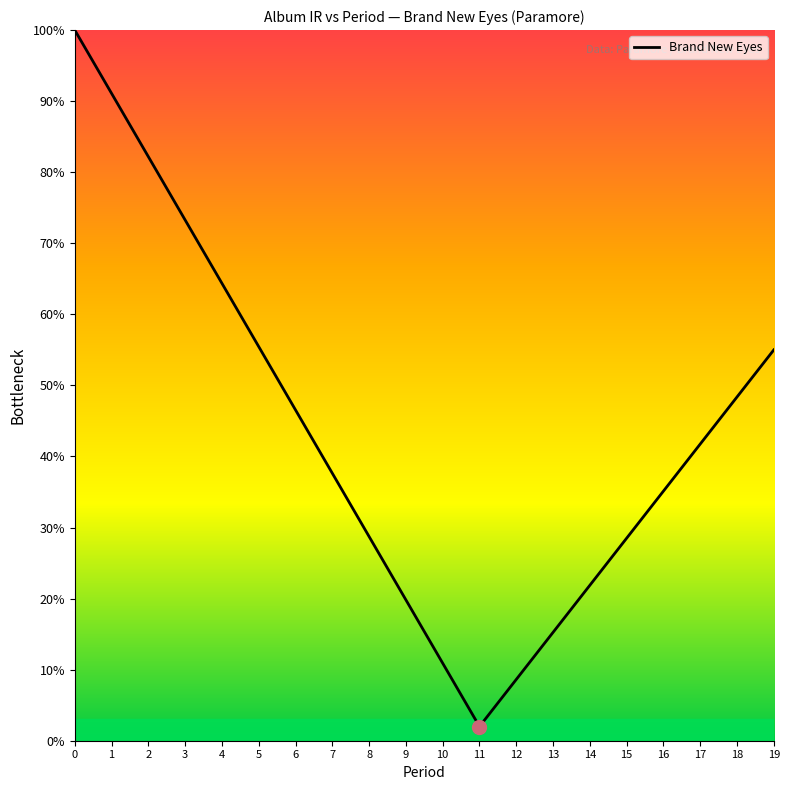

What is the ratio of the value at 7 to the value at 14?

1.7